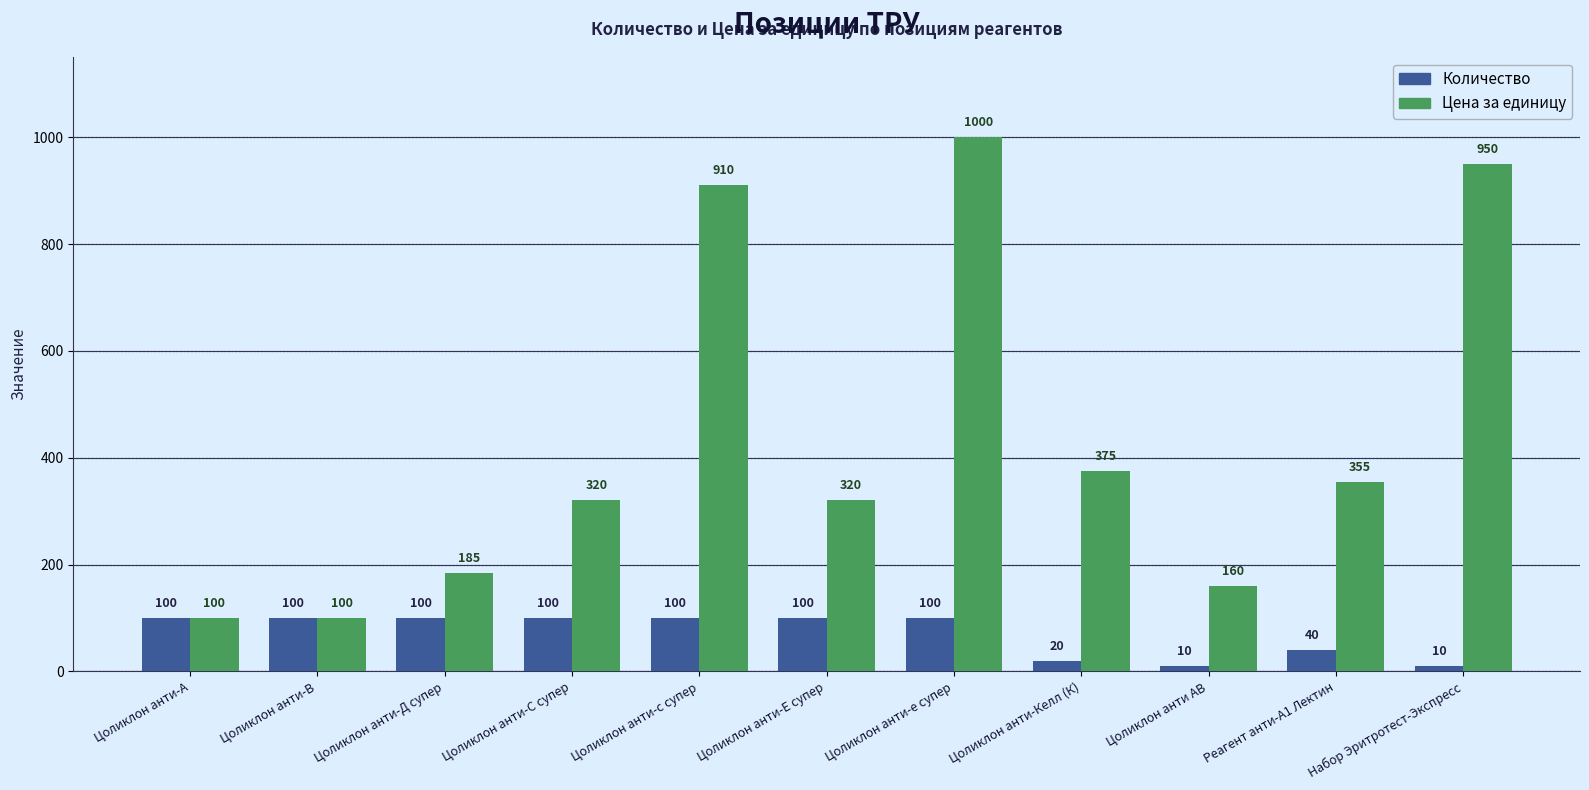

What is the average value of the Количество series?

71